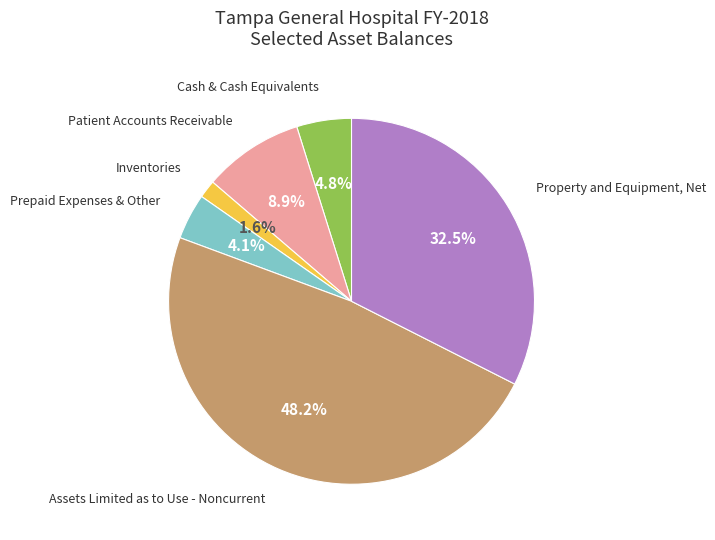

What is the largest slice in the pie chart?

Assets Limited as to Use - Noncurrent